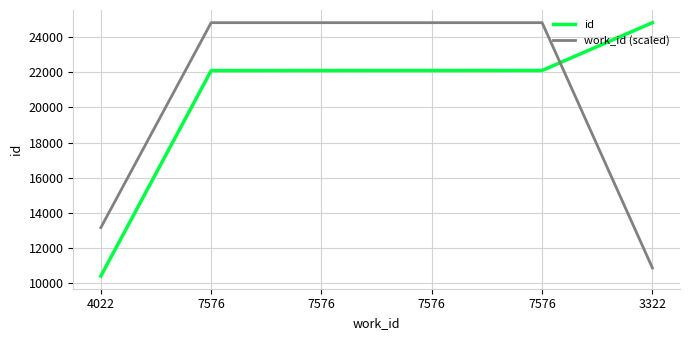

True or false: id has more than 2 interior local peaks.

False